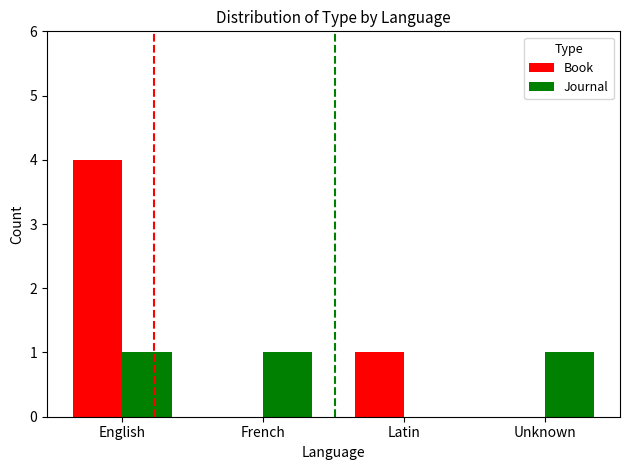

The Journal series shows 0 at Unknown. True or false?

False